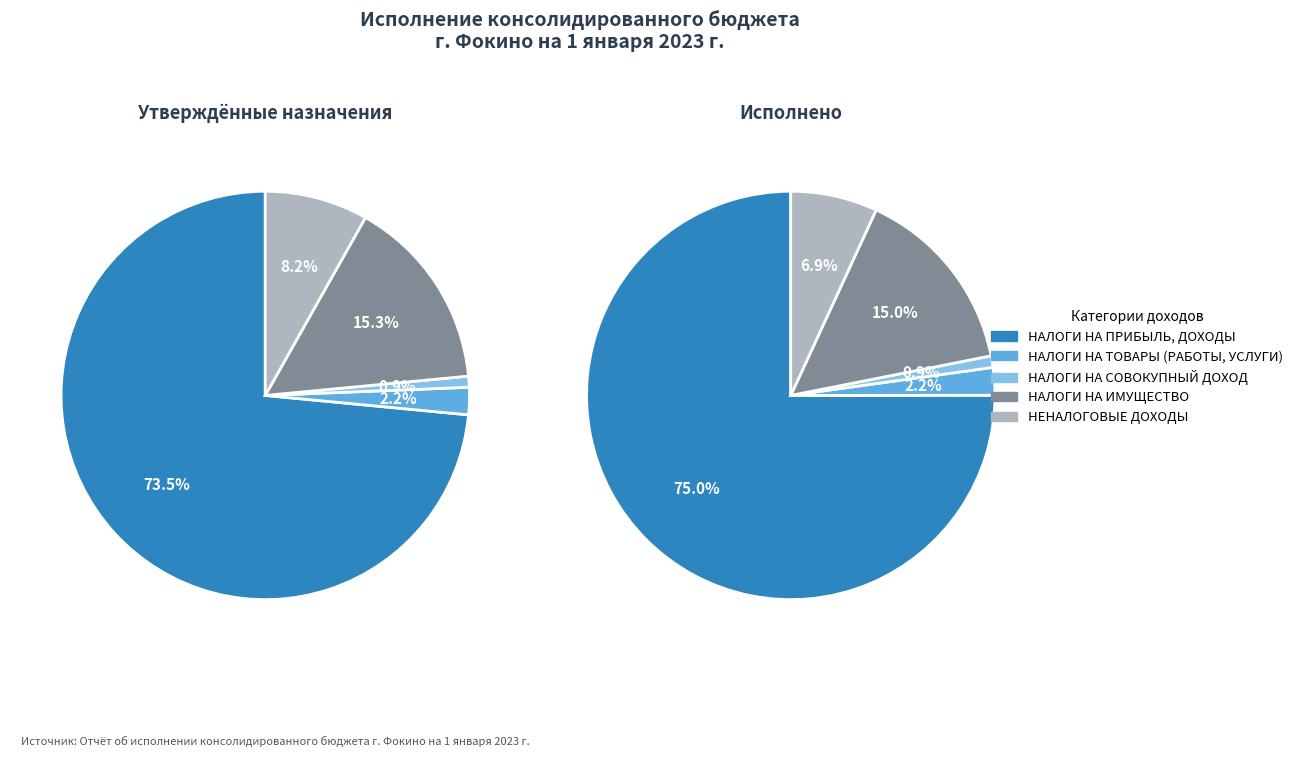

Does НАЛОГИ НА СОВОКУПНЫЙ ДОХОД represent more than half of the total?

No